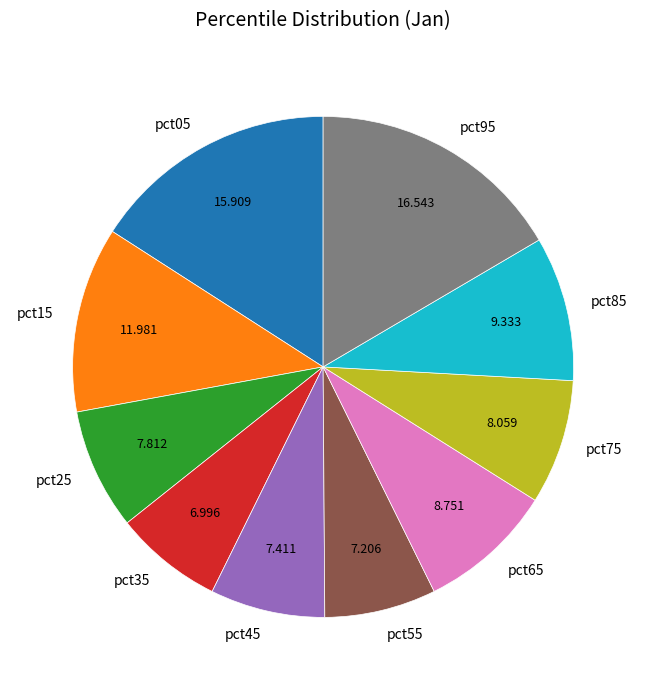

Count the number of slices in the pie.

10